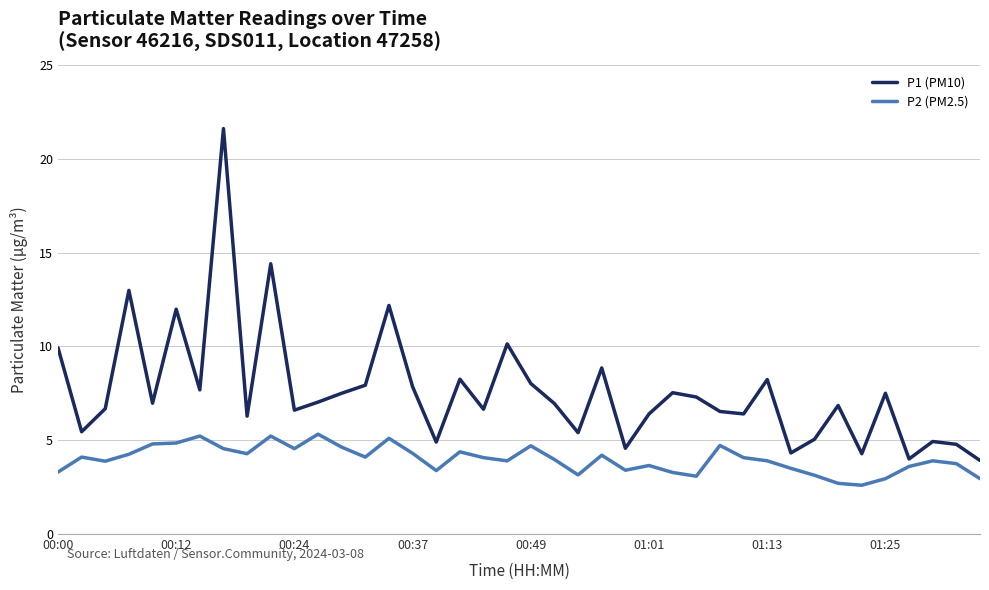

Rank the series by their average value, from lowest to highest.

P2 (PM2.5), P1 (PM10)